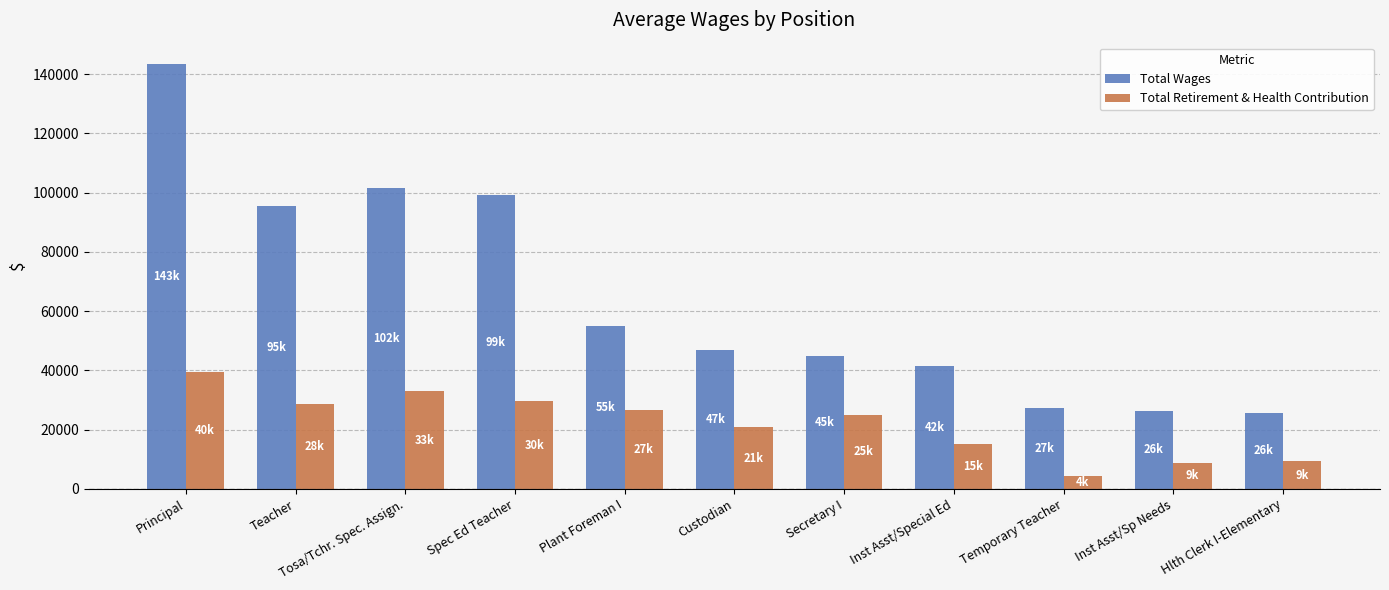

Which category has the highest value in the Total Wages series?

Principal